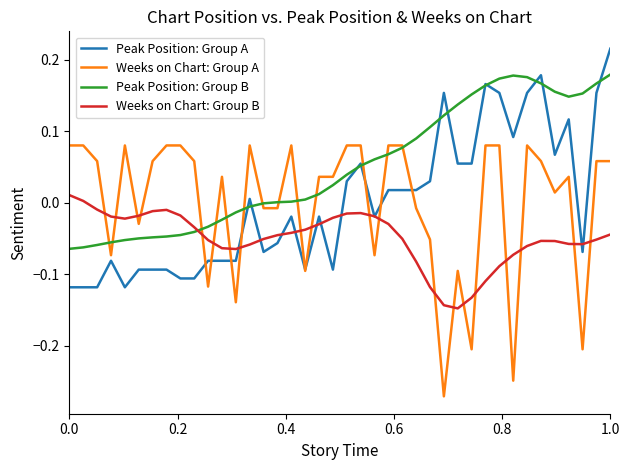

Which series has the largest total across all categories?

Peak Position: Group B